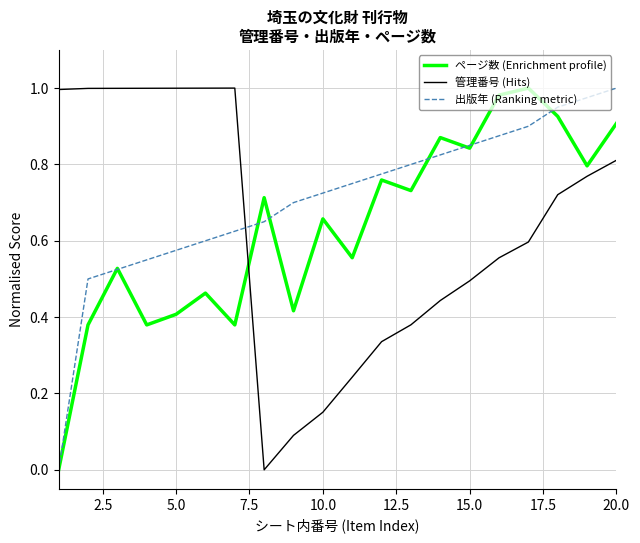

Which series ends up on top after the final intersection of 出版年 (Ranking metric) and 管理番号 (Hits)?

出版年 (Ranking metric)